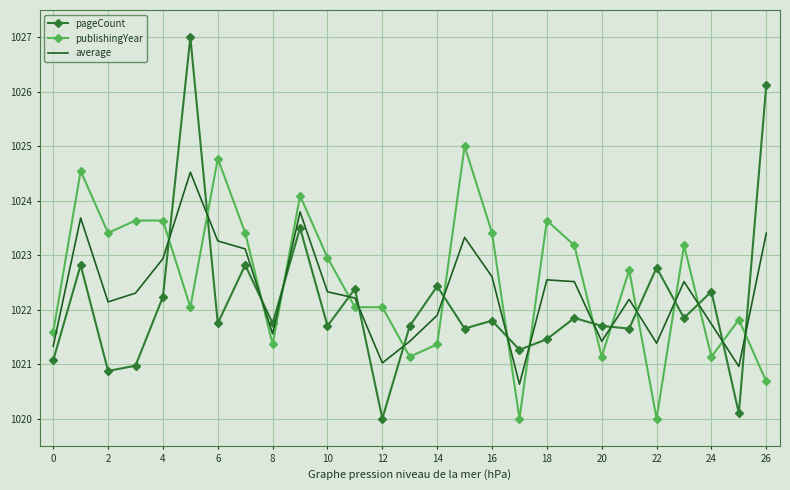

Which series has the widest spread of values?

pageCount